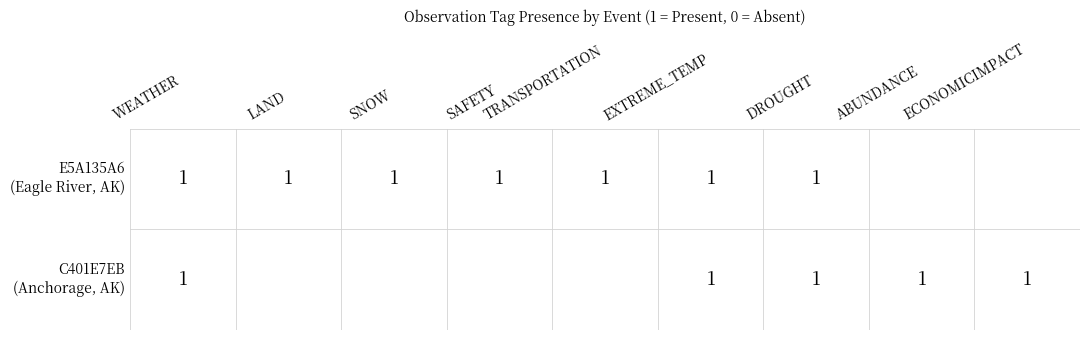

Which has a higher value, 1 or 0?

1